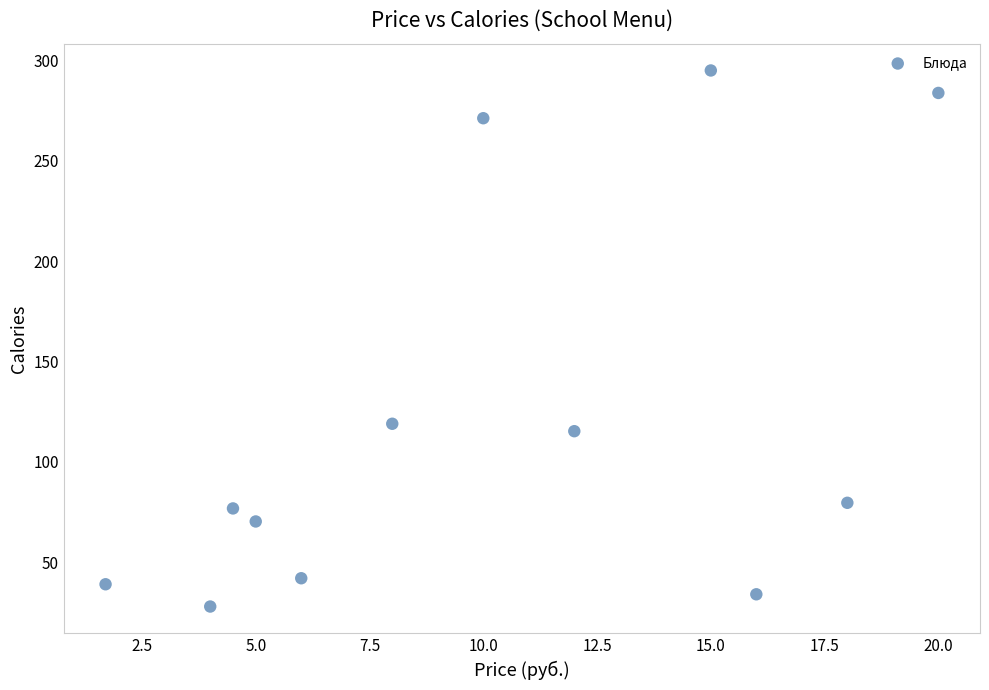

What Y value in the scatter plot is closest to 161?

119.0